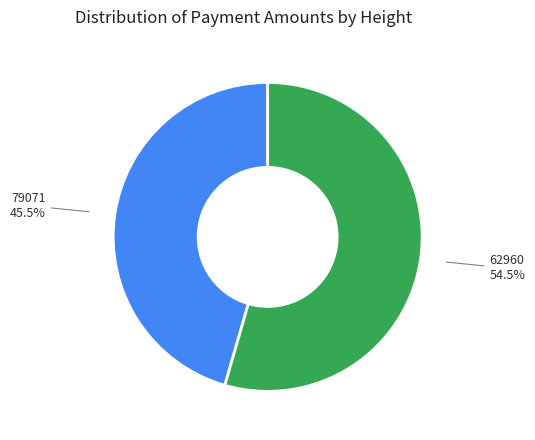

What percentage is NOT represented by 62960?

45.5%